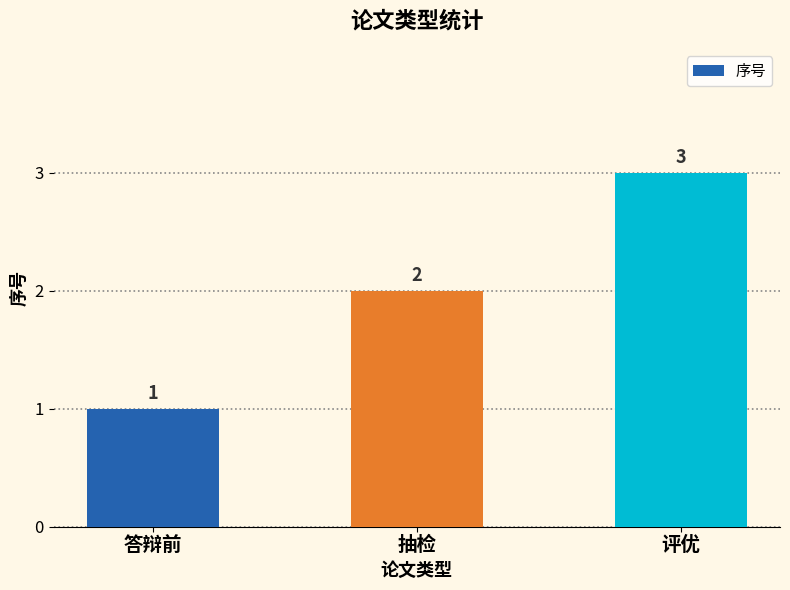

Which label corresponds to the smallest value in the chart?

答辩前